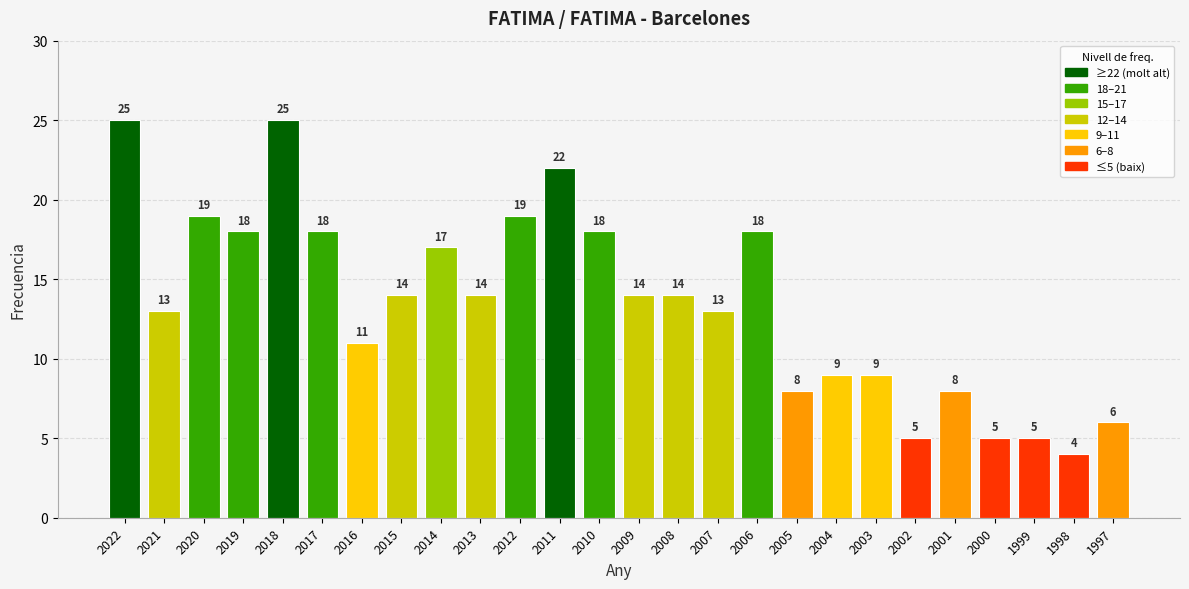

How many data points are less than 14?

12